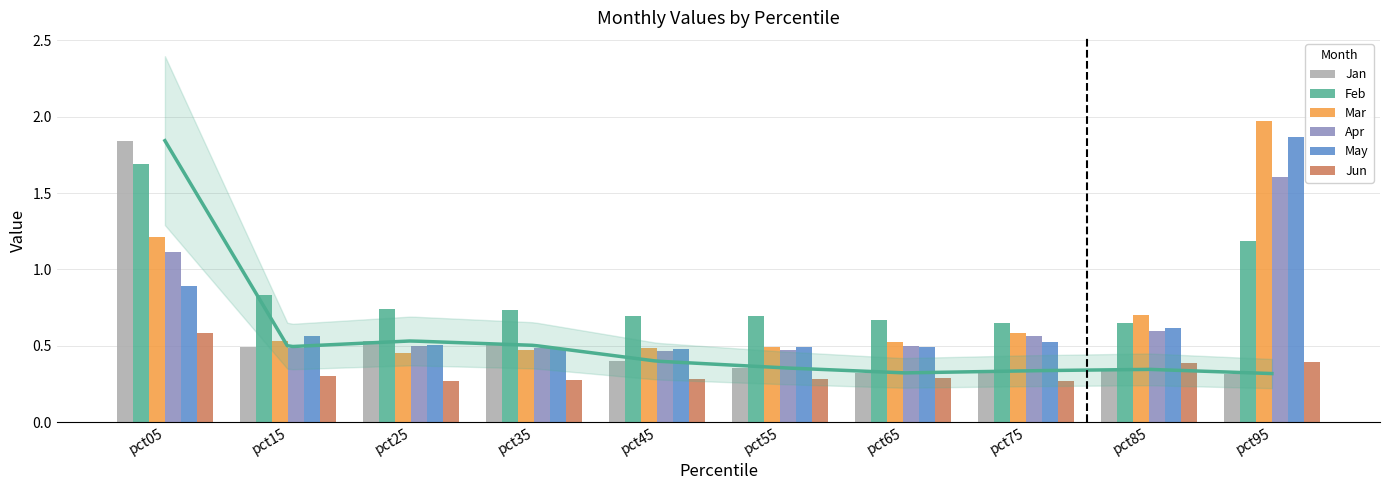

What is the value of the Jan bar at the 3rd from the left?

0.5